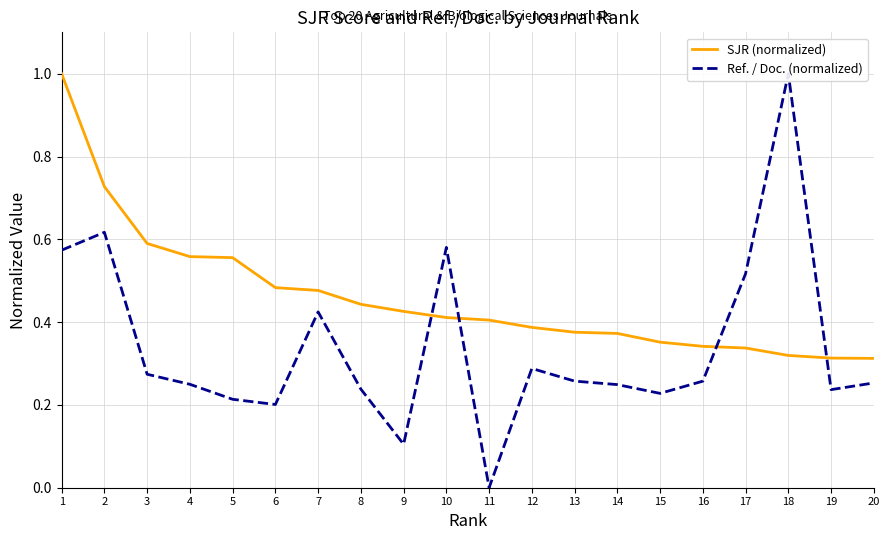

What is the difference between the second highest and second lowest values in the Ref. / Doc. (normalized) series?

0.5